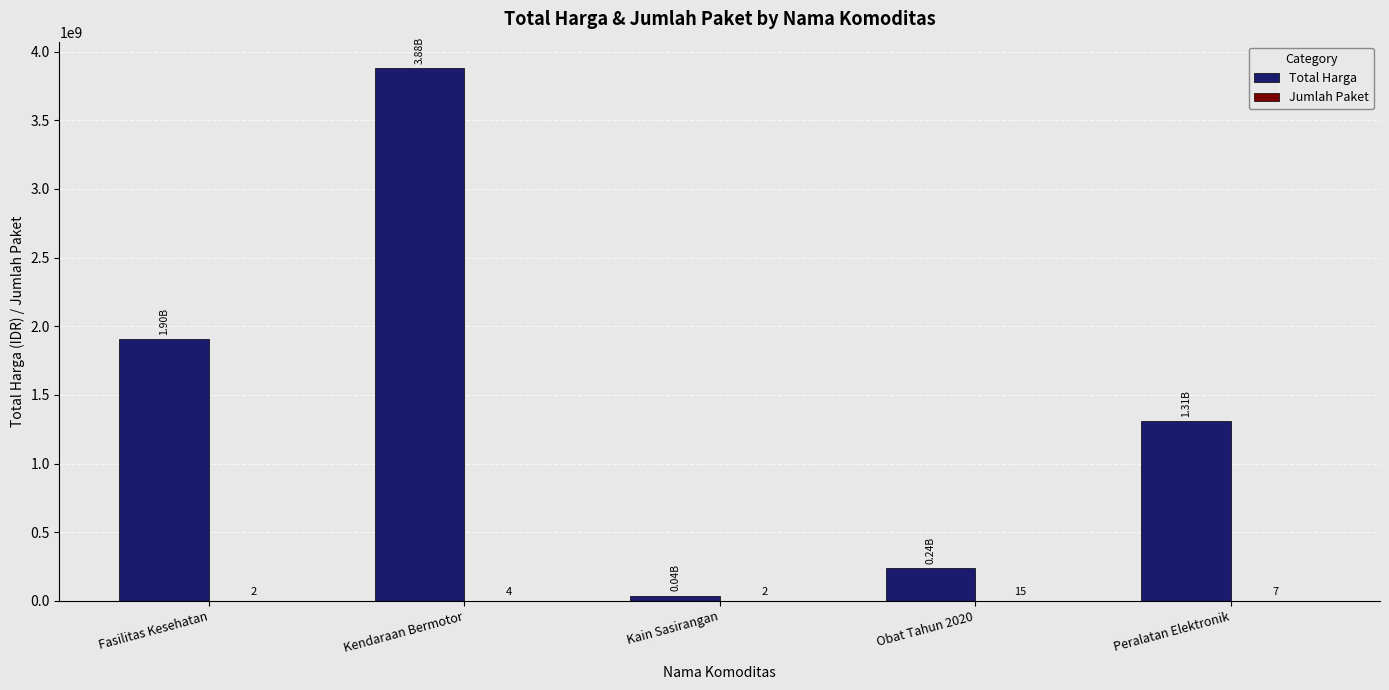

At which category is the sum across all series the highest?

Kendaraan Bermotor